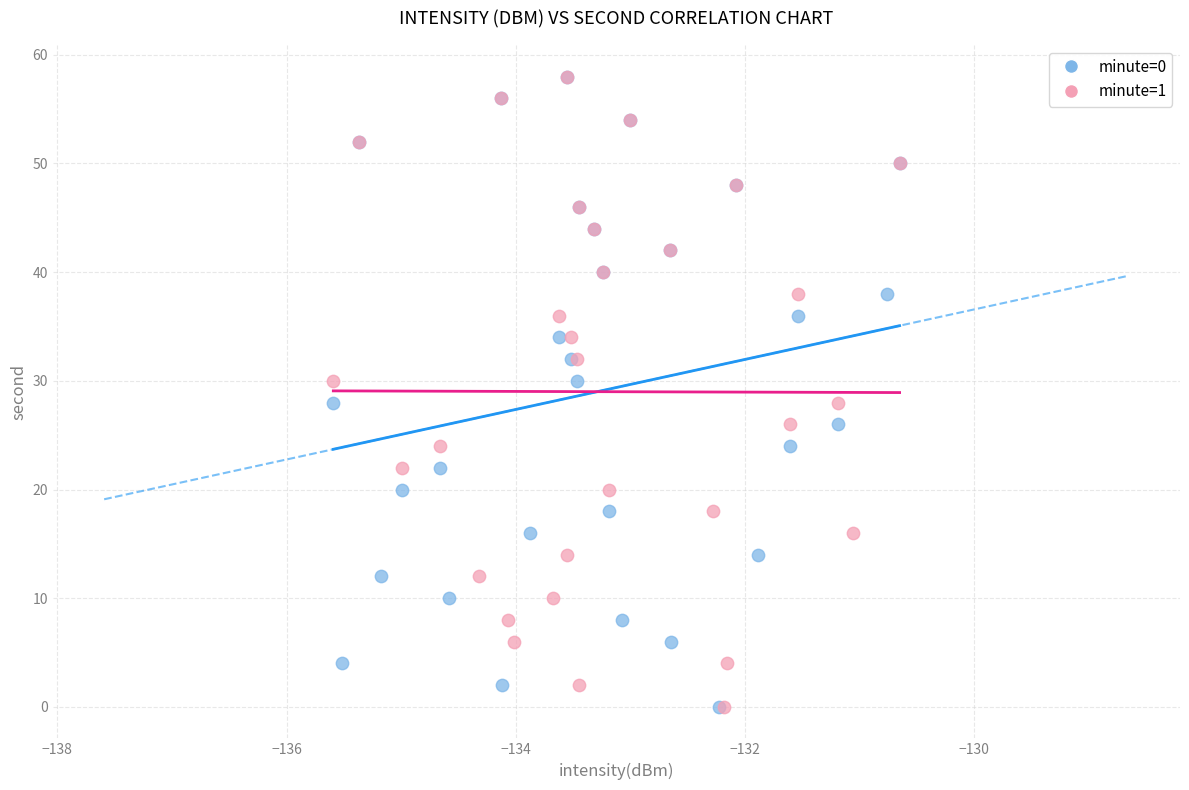

What are all the series names shown in the legend?

minute=0, minute=1